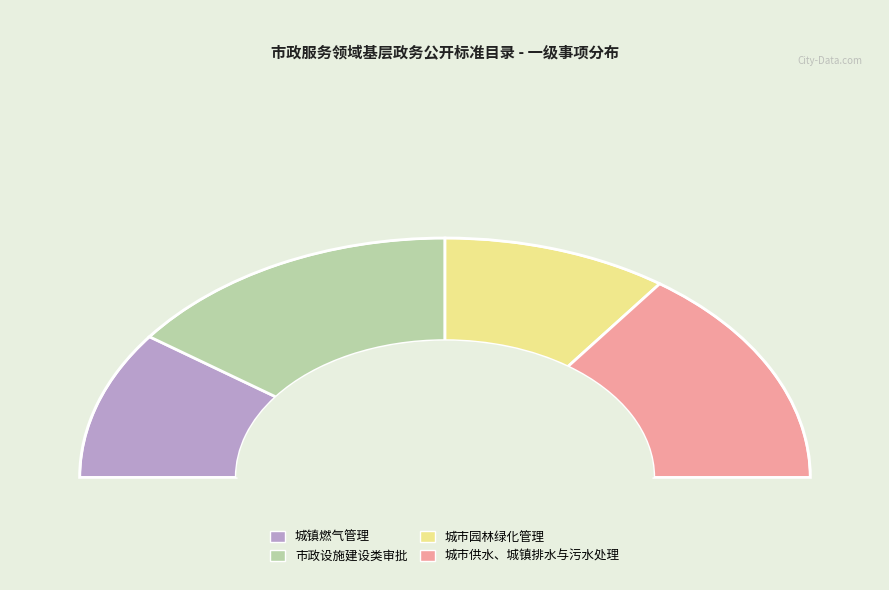

Is there any slice that represents more than half of the pie?

No